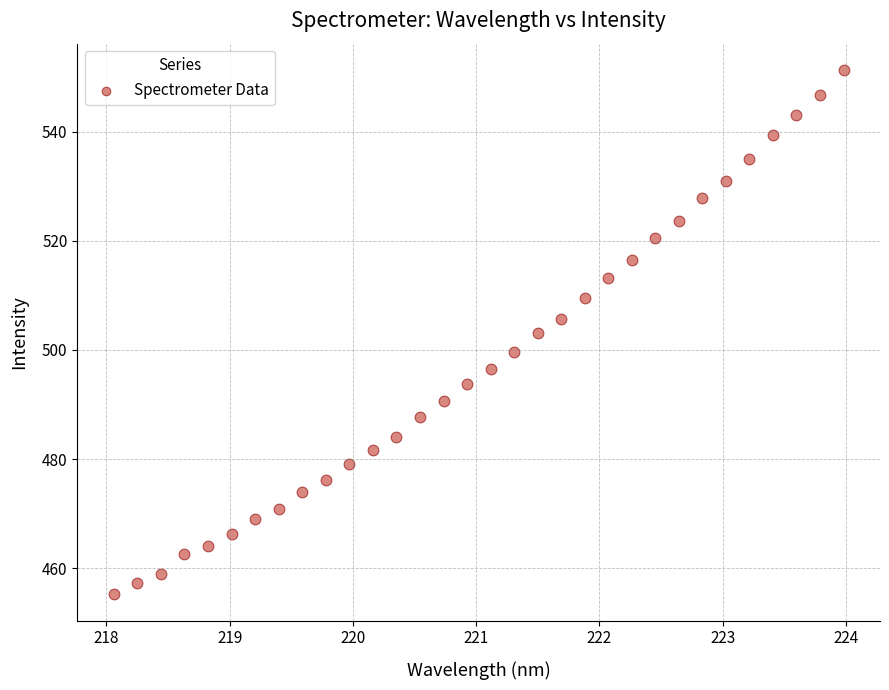

What is the range of X values (max minus min)?

5.9